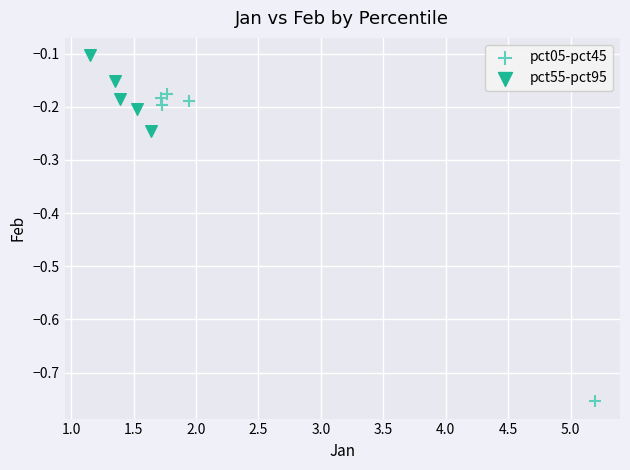

What are all the series names shown in the legend?

pct05-pct45, pct55-pct95